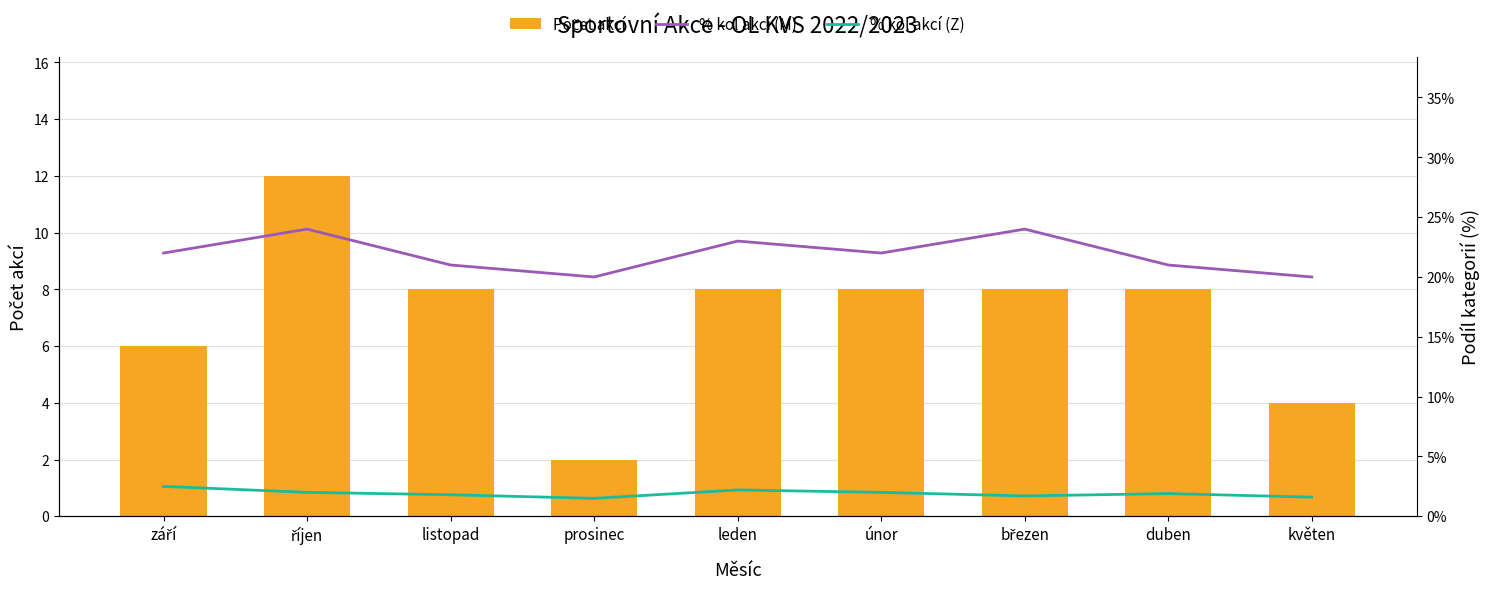

What position from the left is květen?

9